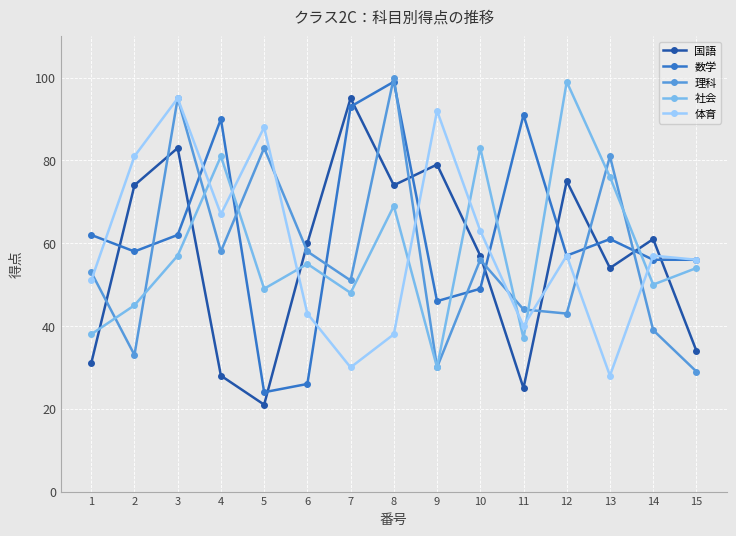

What is the minimum value shown in the chart?

21